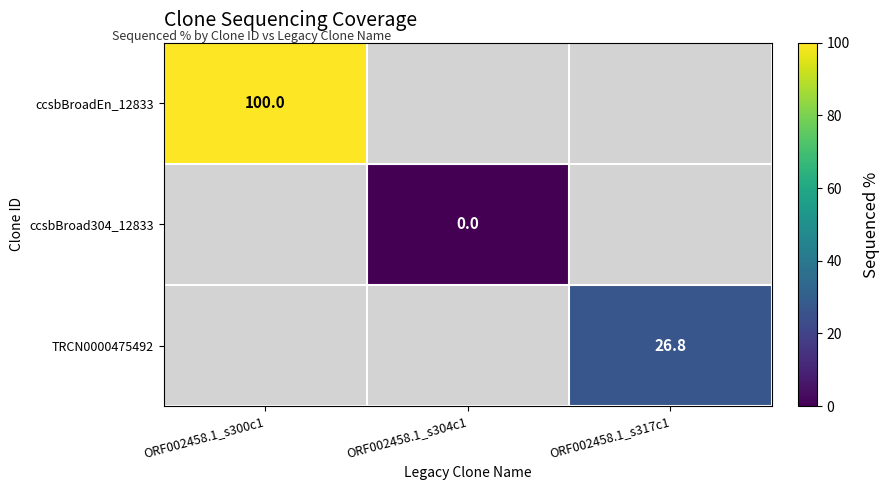

What is the difference between the highest and lowest values at ORF002458.1_s317c1?

26.8